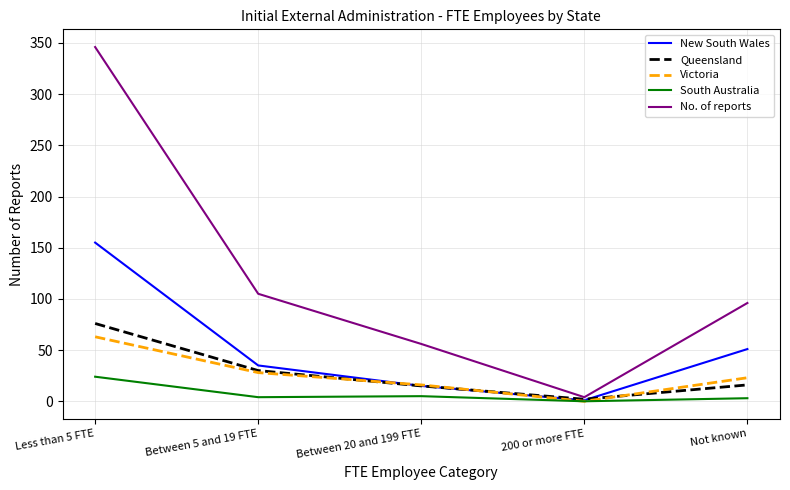

Is it true that South Australia equals -16 at 200 or more FTE?

False